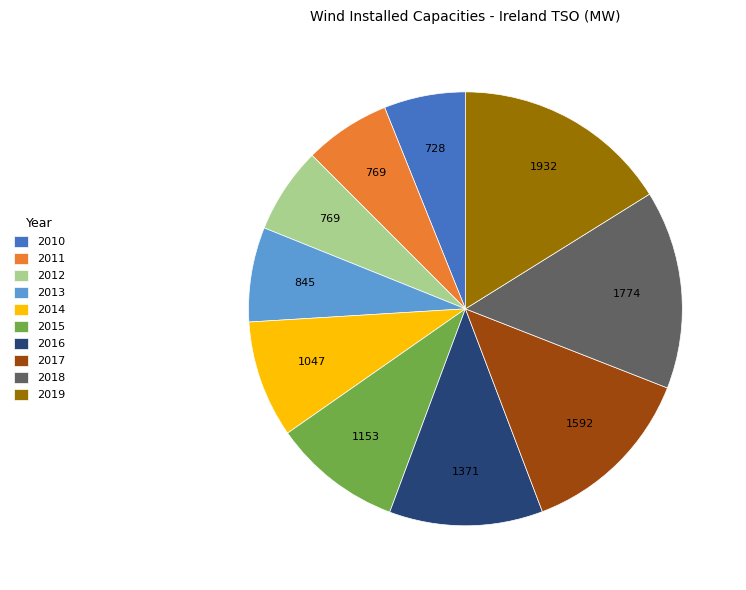

Is the sum of 2013 and 2019 greater than half?

No